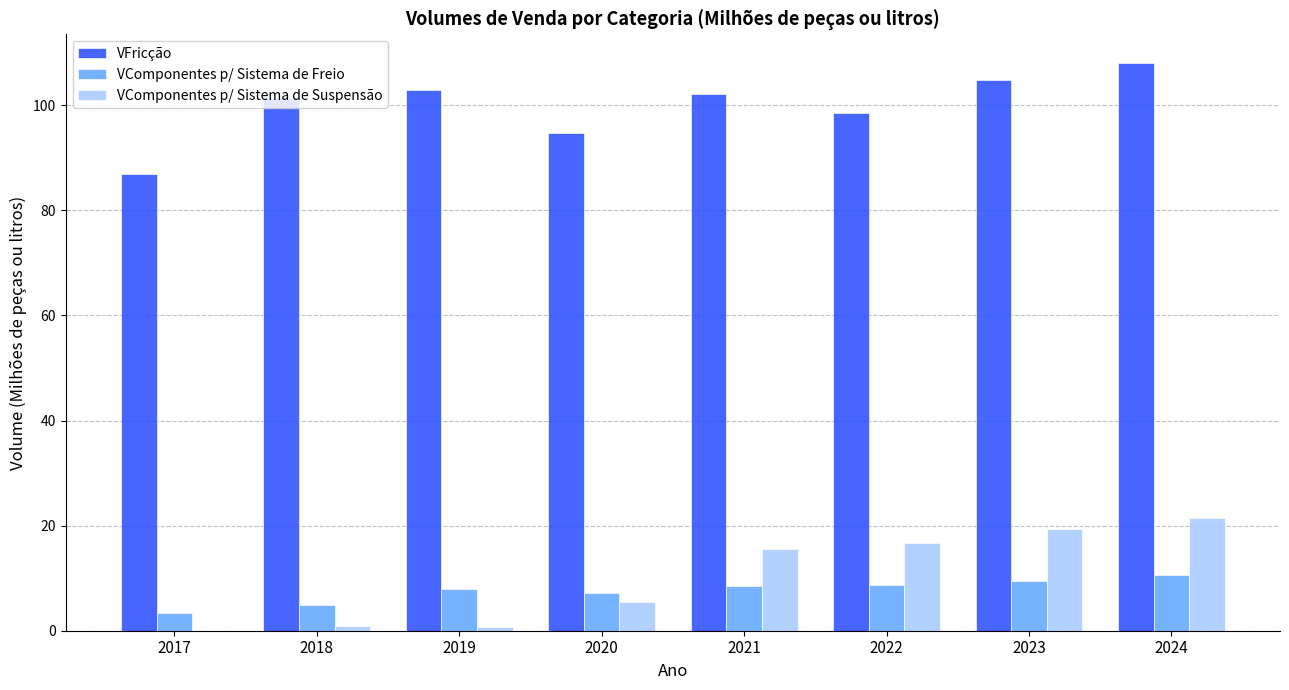

Count the number of categories in the chart.

8